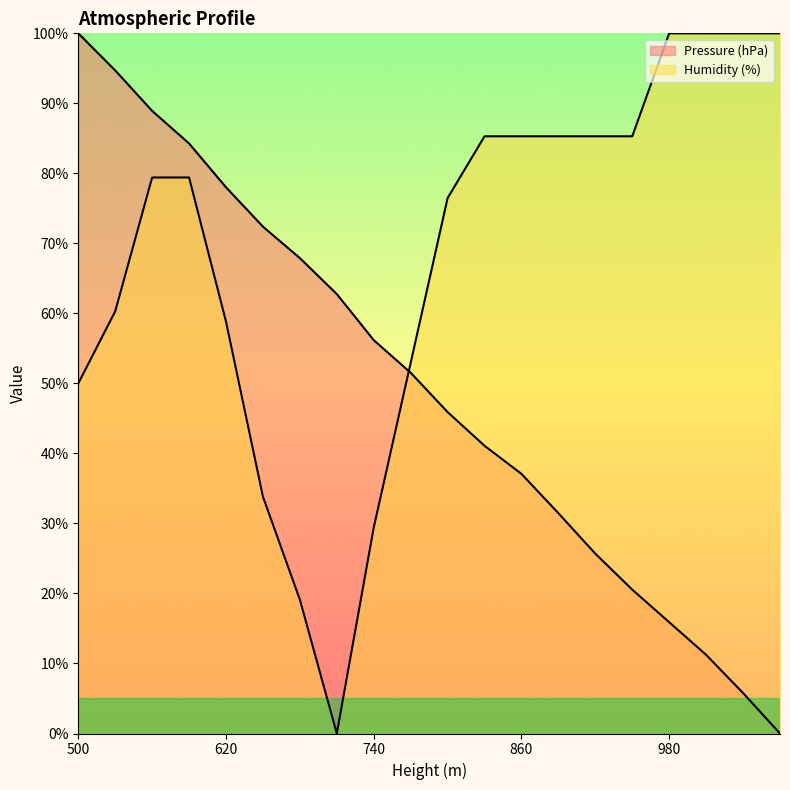

What is the value of the Pressure (hPa) point at the 3rd from the left?

88.9